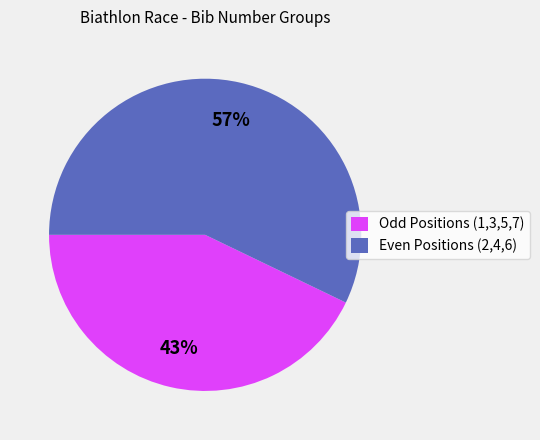

Approximately how many times larger is the value at Odd Positions (1,3,5,7) compared to Even Positions (2,4,6)?

0.8